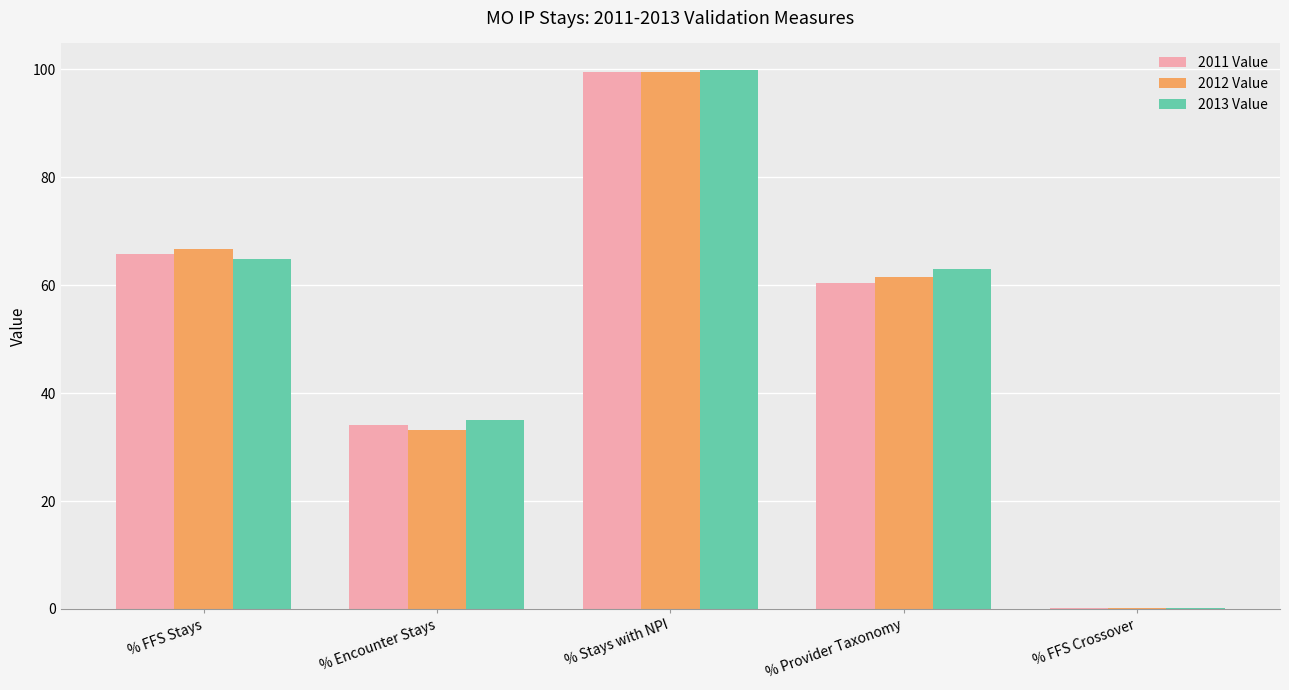

Is it true that 2011 Value equals 99.6 at % Stays with NPI?

True